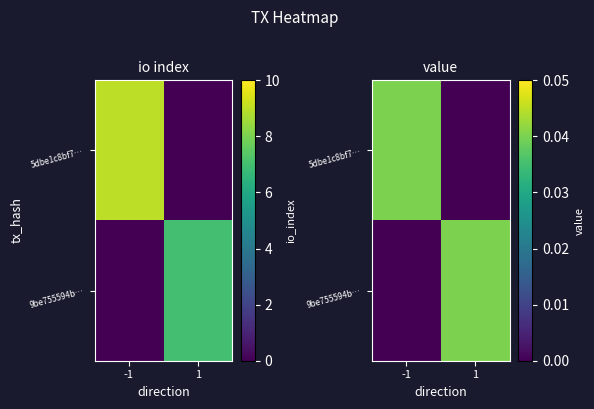

At which label does 9be755594b… reach its minimum?

-1